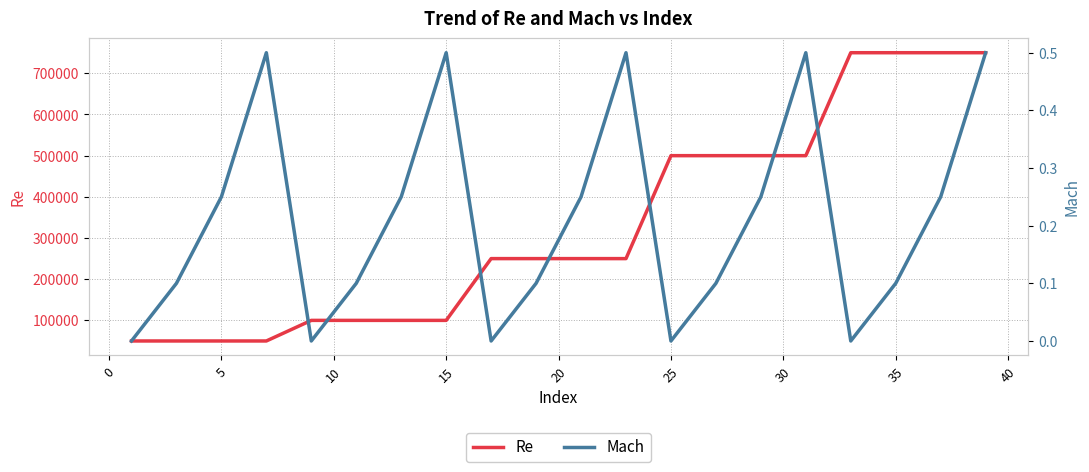

What is the maximum value for Re?

750000